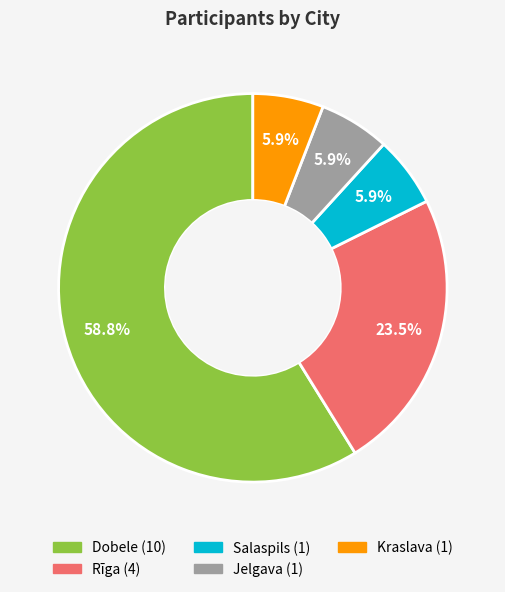

Which category has the biggest portion of the pie?

Dobele